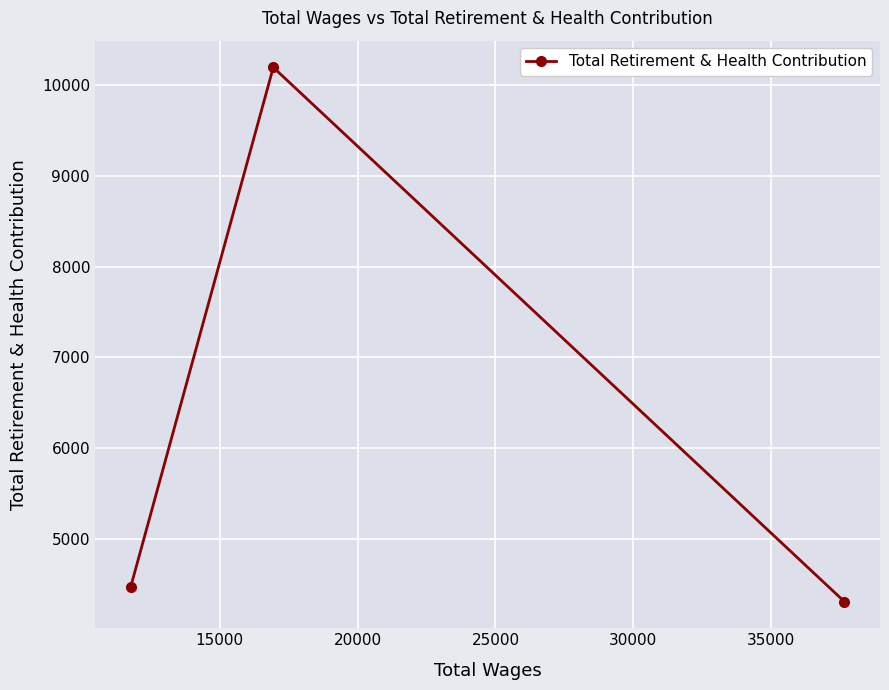

What is the value of the 1st point from the left?

4463